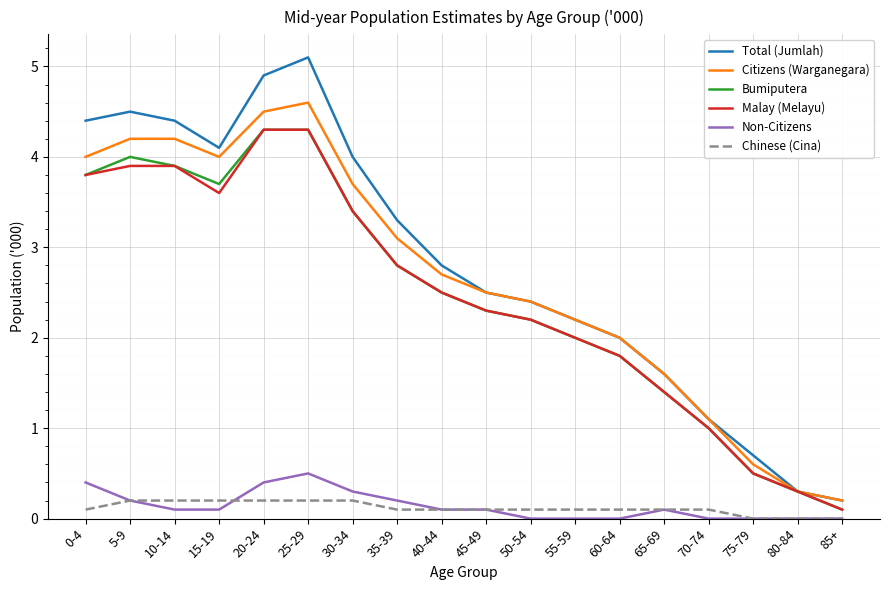

At which label does Non-Citizens reach its peak?

25-29